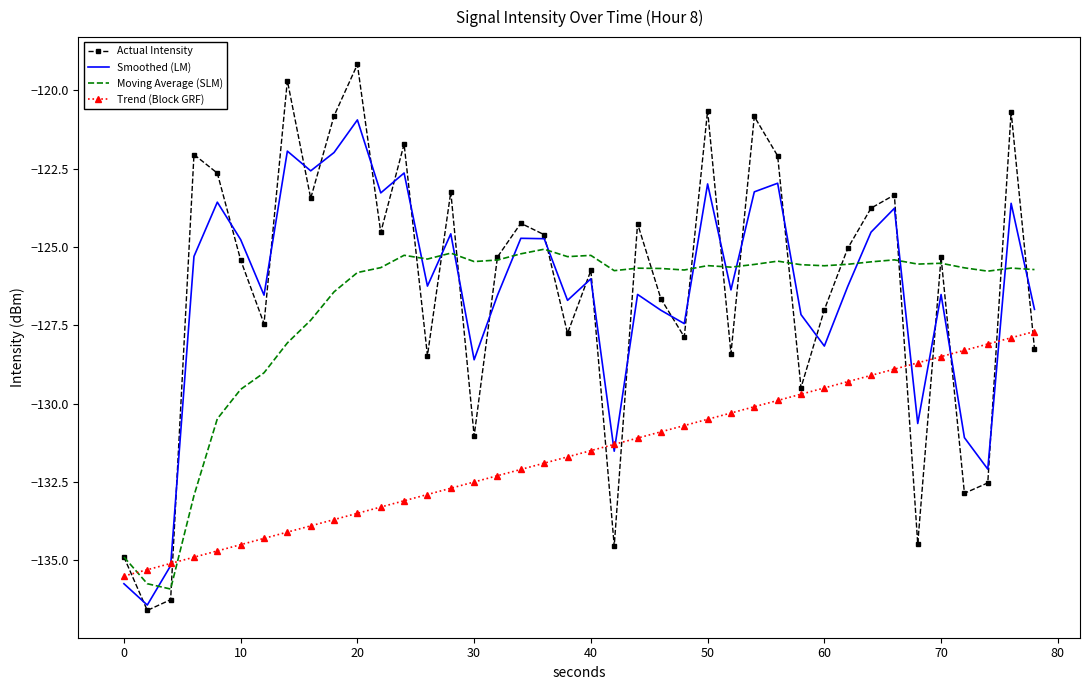

True or false: Trend (Block GRF) and Actual Intensity intersect in this chart.

True